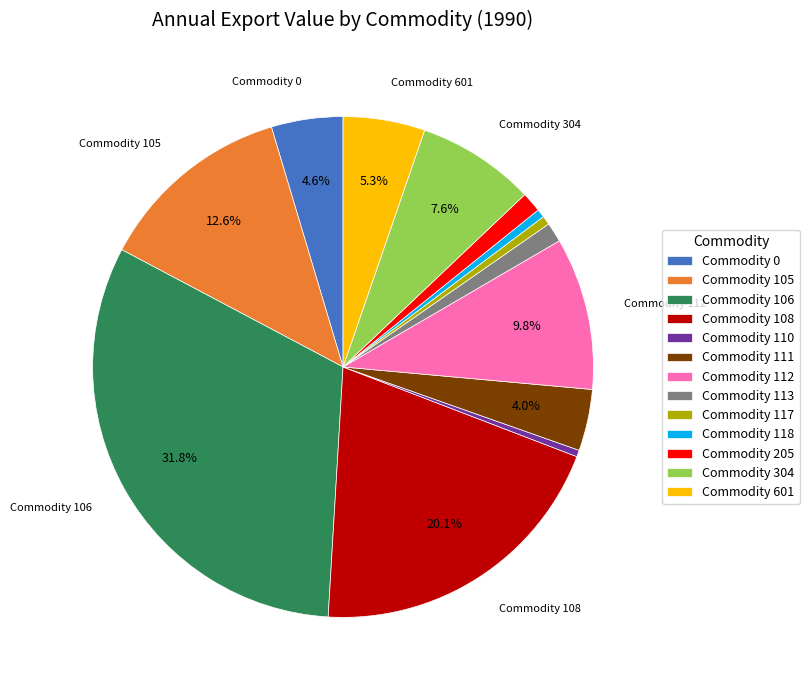

Which slice is the largest?

Commodity 106